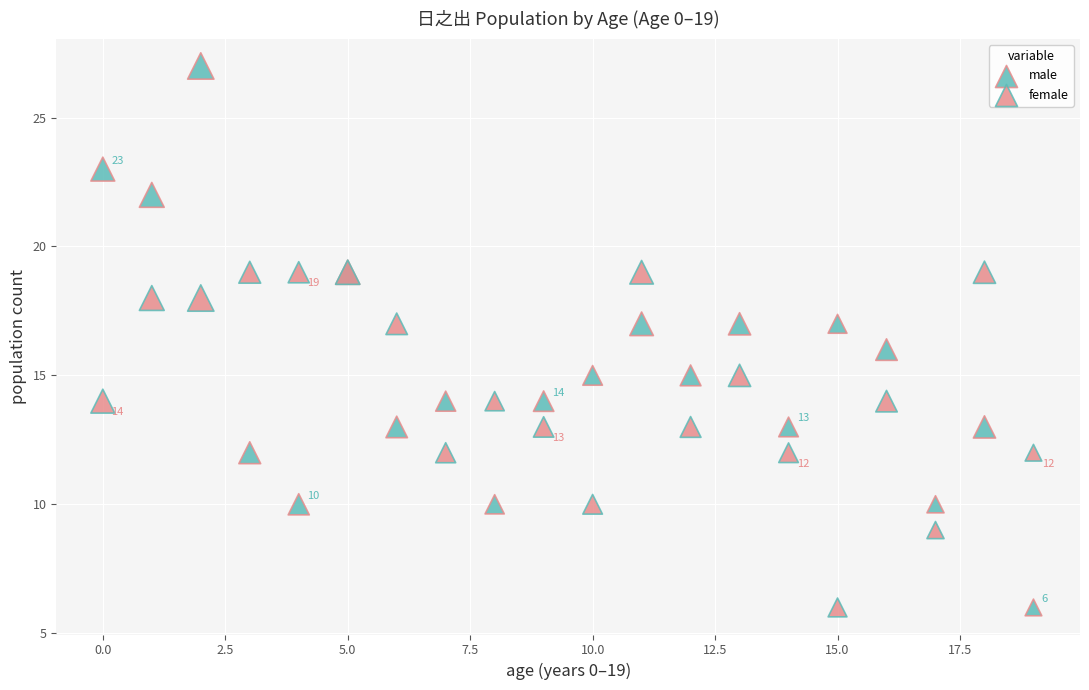

What are all the series names shown in the legend?

male, female